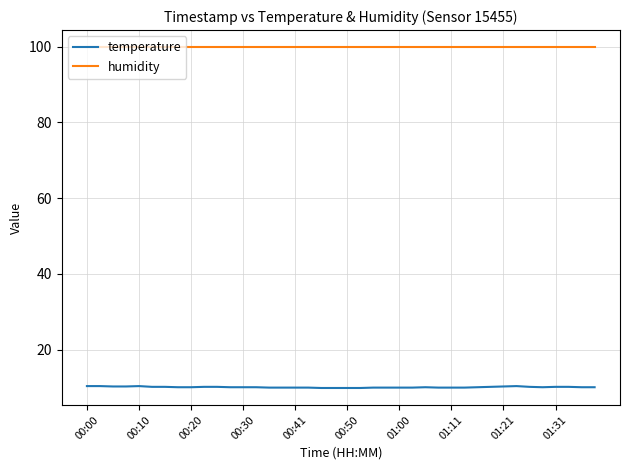

Which series has the widest spread of values?

temperature